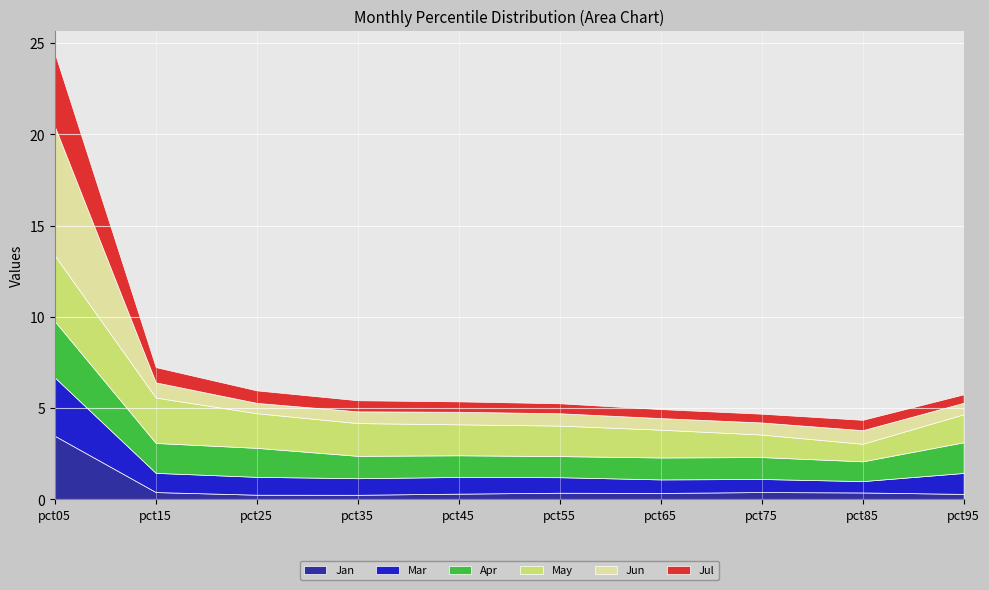

What is the sum of all May values?

18.4